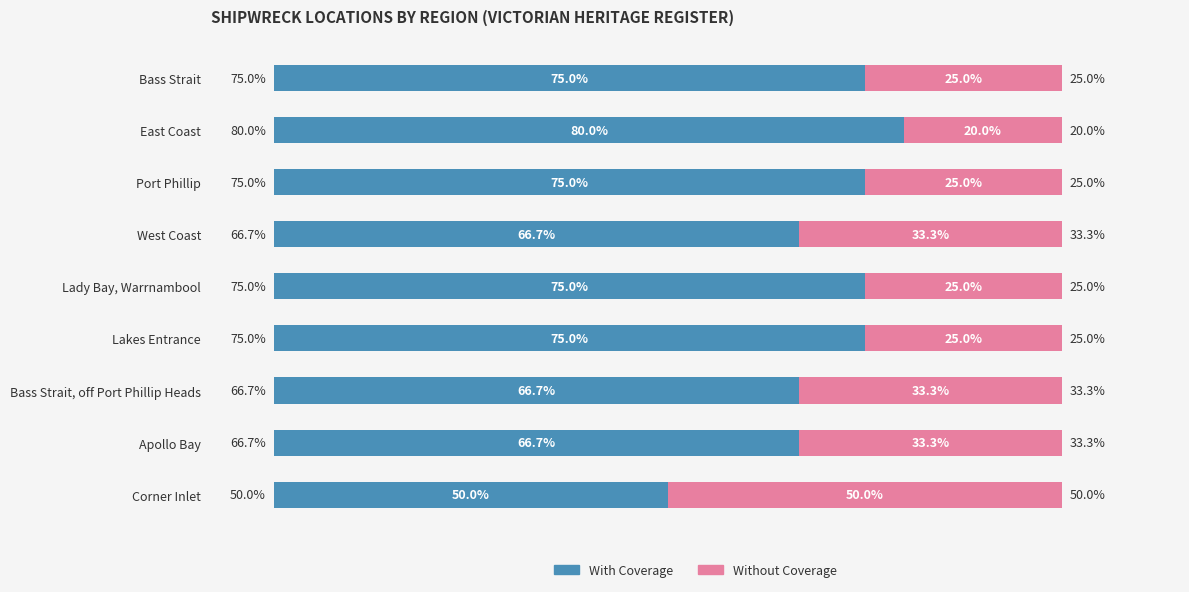

At which label does With Coverage reach its peak?

East Coast